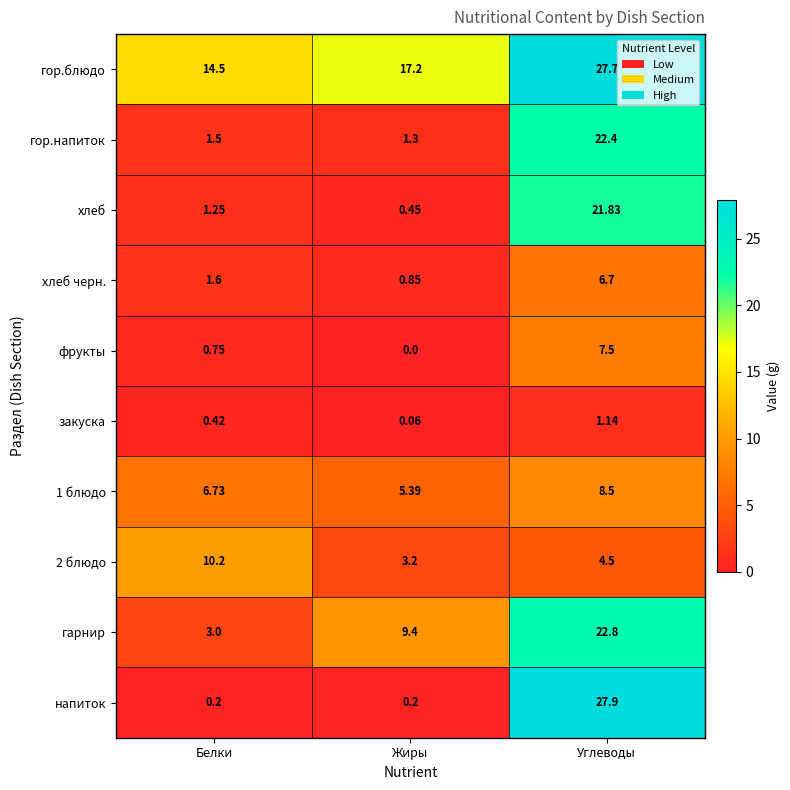

At which category does the chart reach its minimum across all series?

Жиры